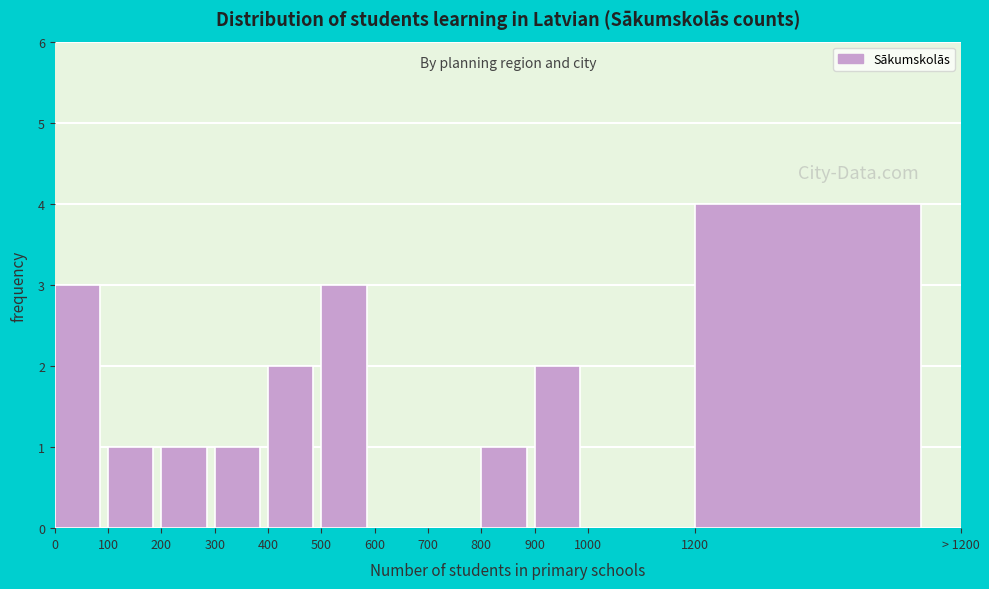

Reading right to left, transcribe all the data shown in this chart.

1200=4	1000=0	900=2	800=1	700=0	600=0	500=3	400=2	300=1	200=1	100=1	0=3